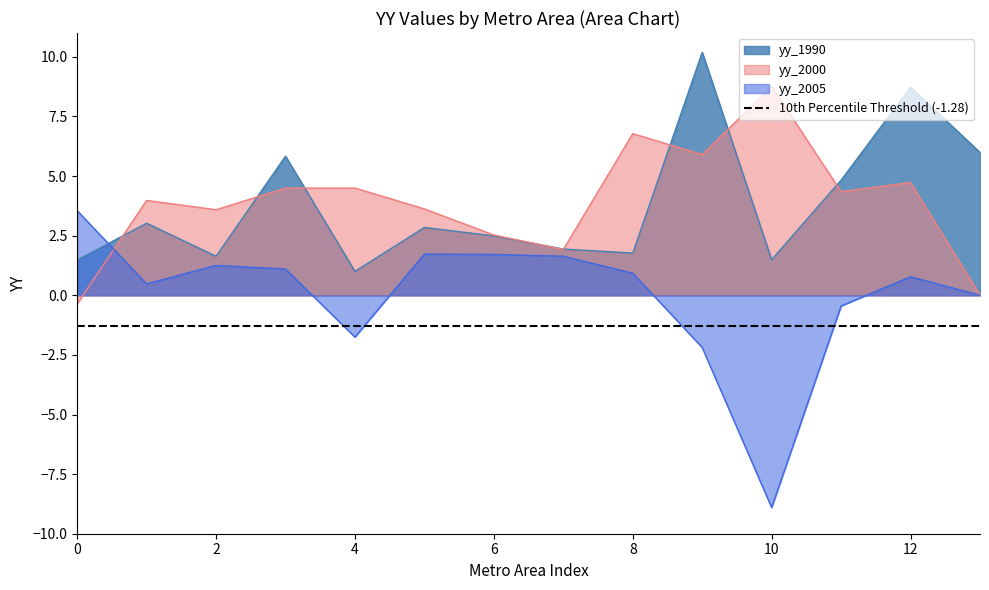

Reading left to right, what are all the values shown in this chart?

yy_1990: 1.5	3.0	1.6	5.8	1.0	2.8	2.5	1.9	1.8	10.2	1.5	4.8	8.7	6.0
yy_2000: -0.4	4.0	3.6	4.5	4.5	3.6	2.5	1.9	6.8	5.9	8.8	4.3	4.7	0.0
yy_2005: 3.5	0.5	1.3	1.1	-1.8	1.7	1.7	1.6	0.9	-2.2	-8.9	-0.4	0.8	0.0